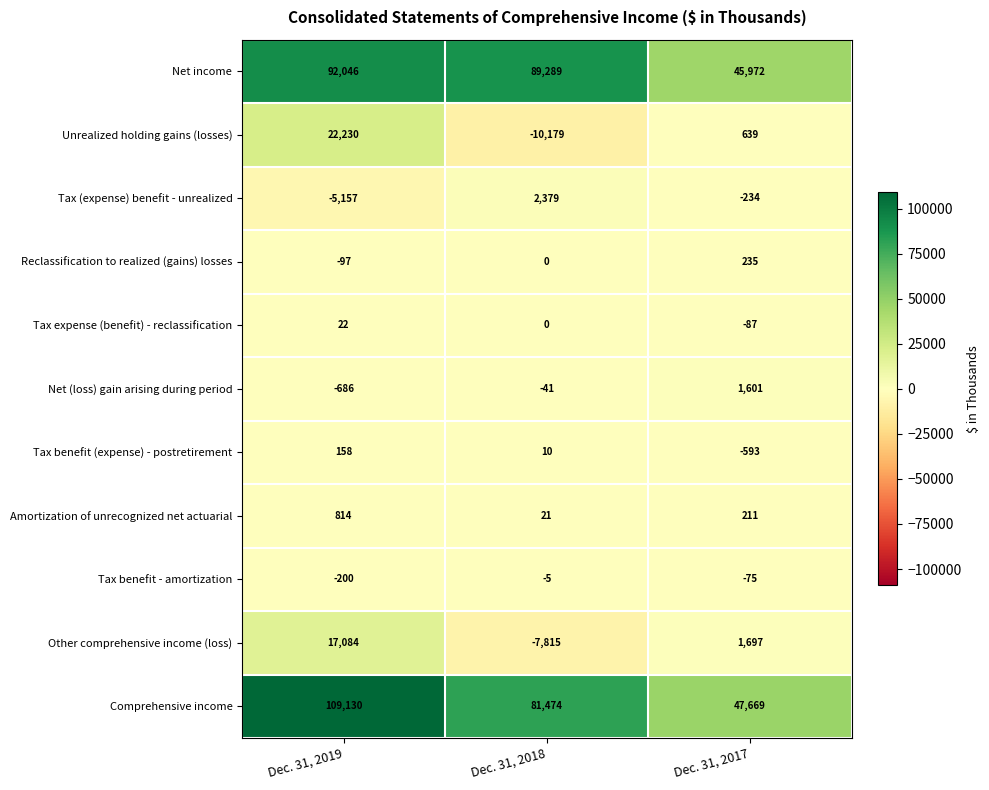

Where does the Tax benefit - amortization series first go above -75?

Dec. 31, 2018